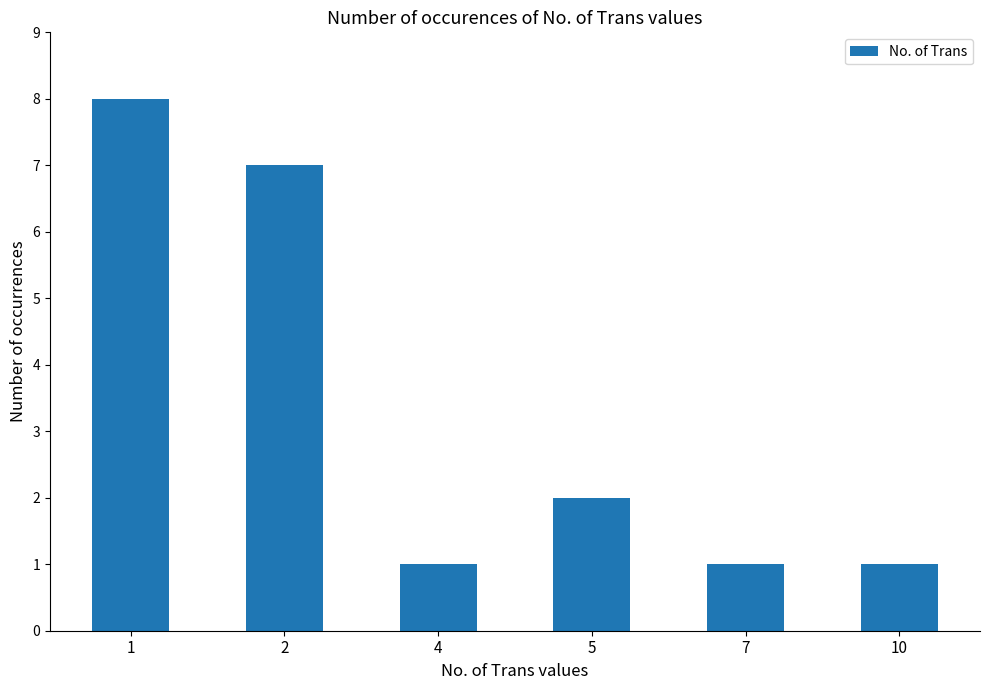

At which category does the chart reach its peak across all series?

1